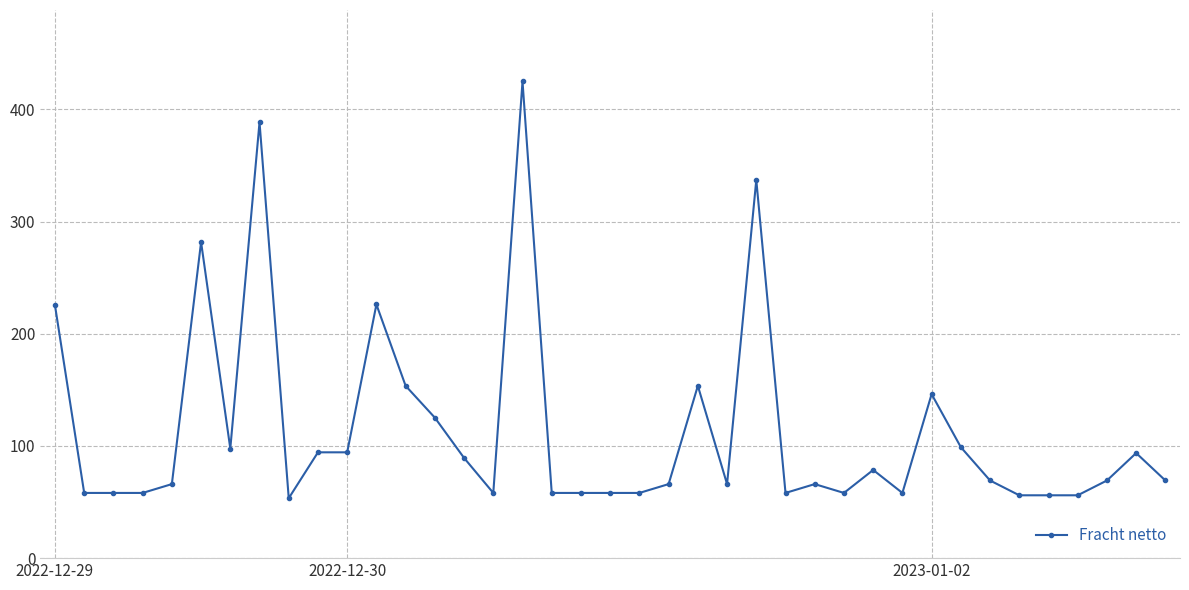

What is the value of the 22nd point from the left?

66.0